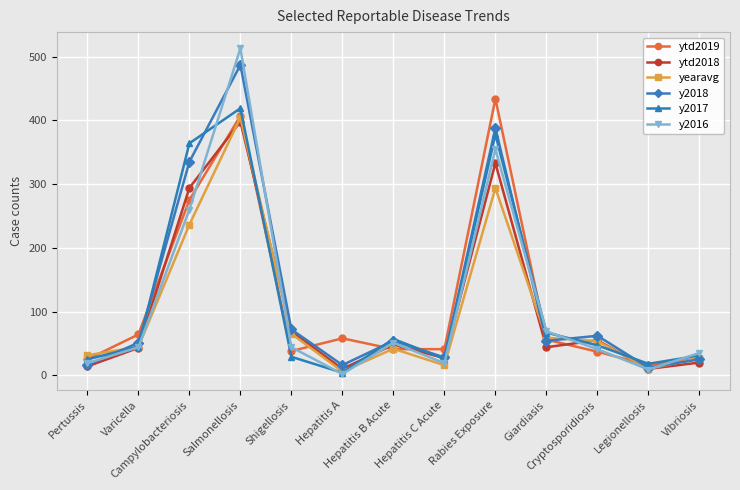

What is the label of the 5th point from the right?

Rabies Exposure